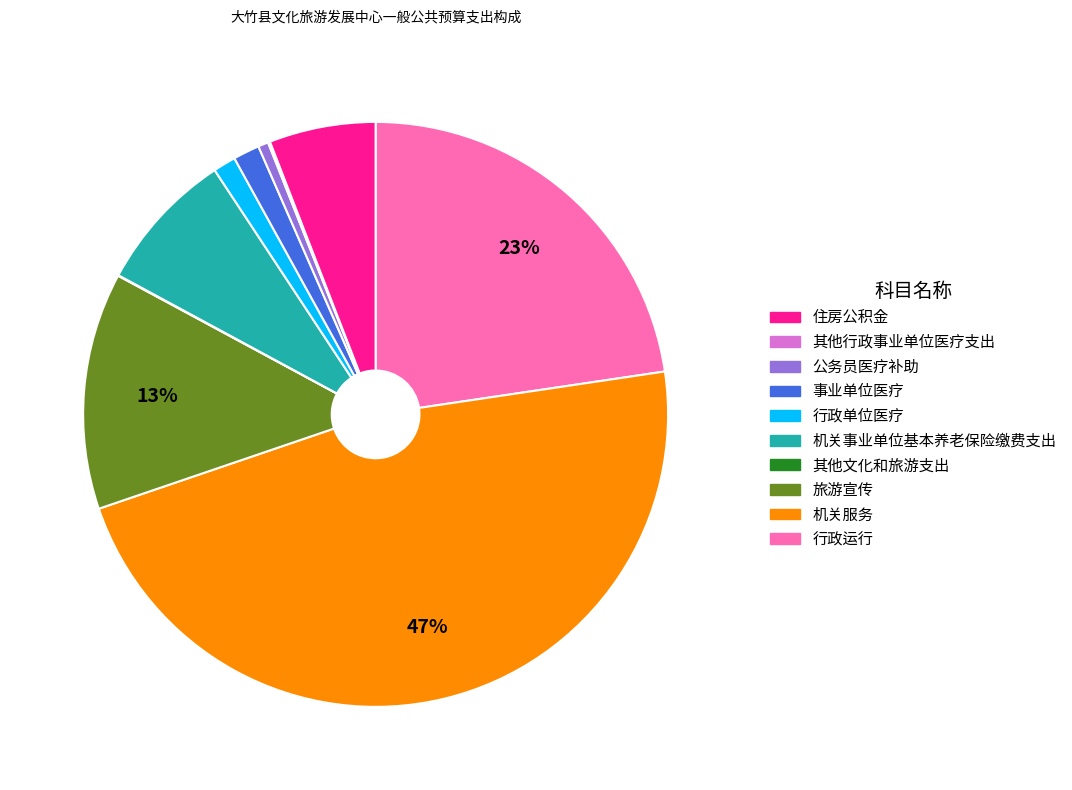

Is there a majority slice in this chart?

No